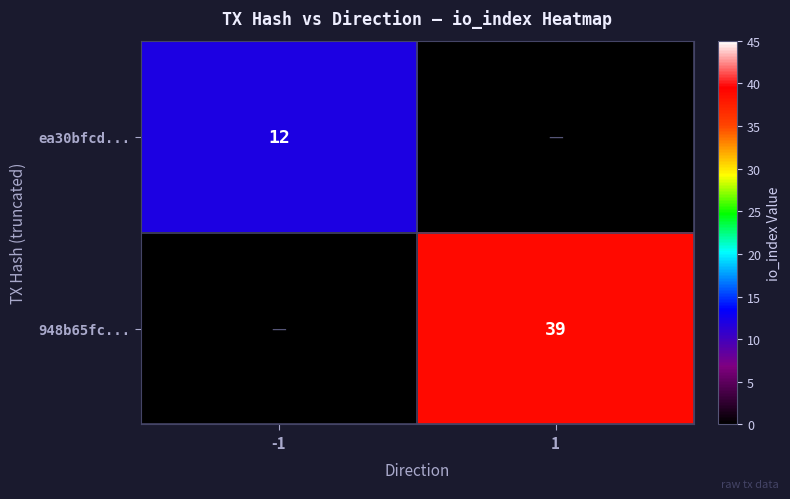

Is it true that 948b65fc... equals 25 at 1?

False